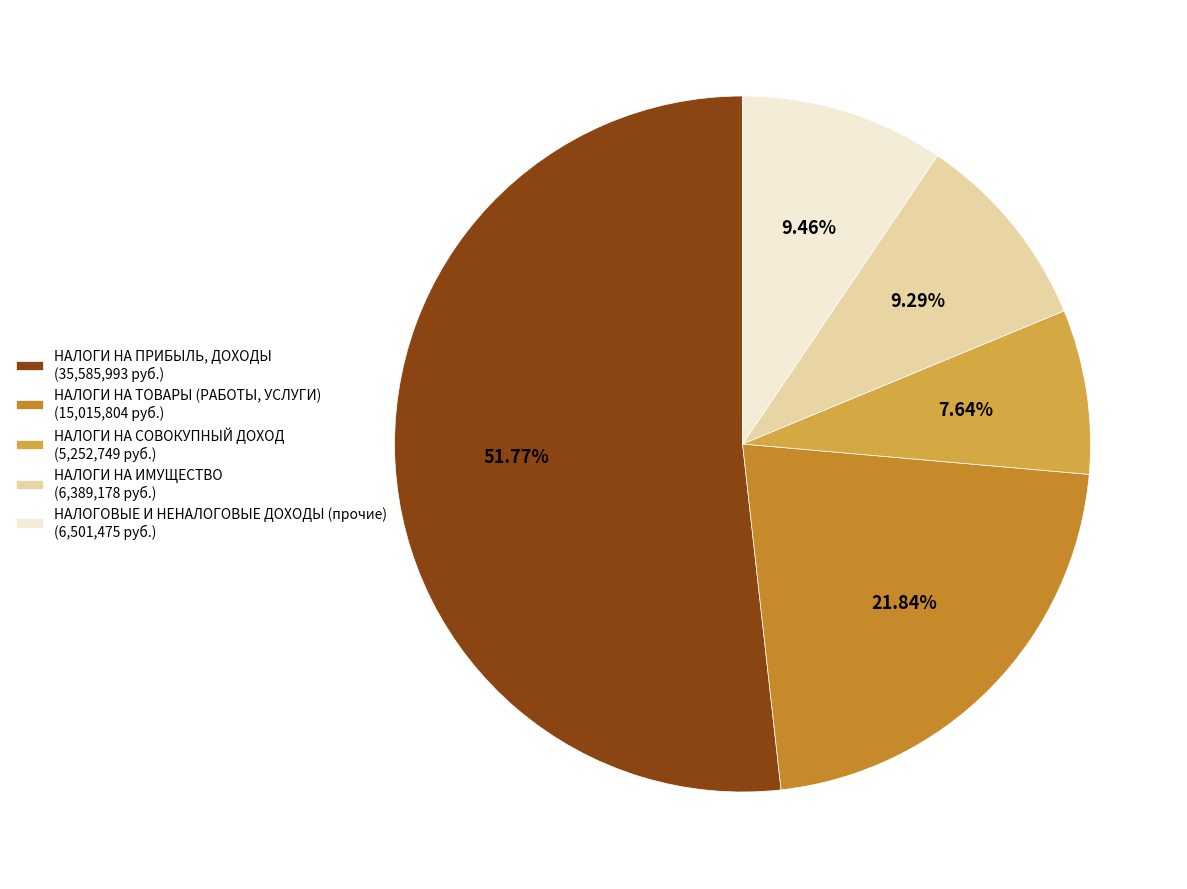

What is the ratio of the value at НАЛОГОВЫЕ И НЕНАЛОГОВЫЕ ДОХОДЫ (прочие) to the value at НАЛОГИ НА СОВОКУПНЫЙ ДОХОД?

1.2